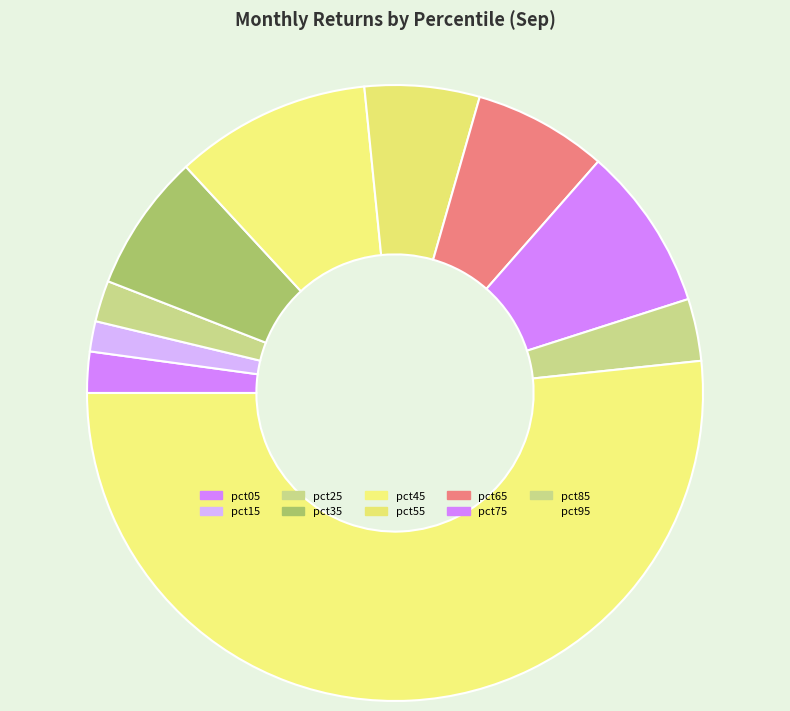

How many segments does this pie chart have?

10